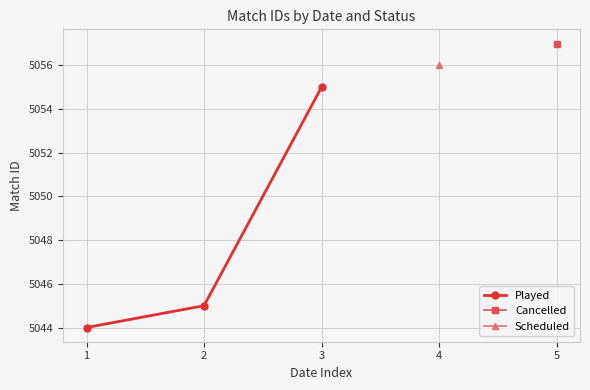

List the labels in order of Played value, largest first.

3, 2, 1